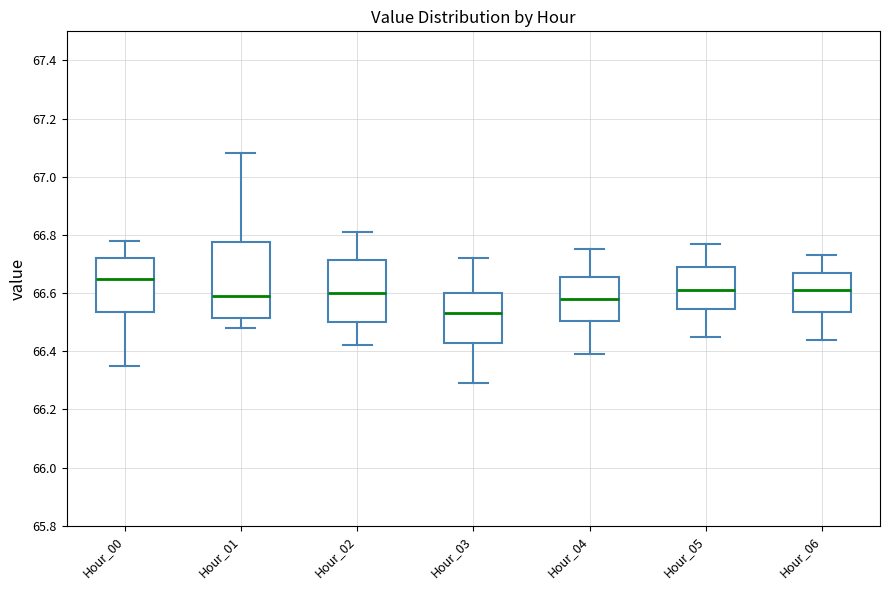

Which box's median line is the lowest?

Hour_03